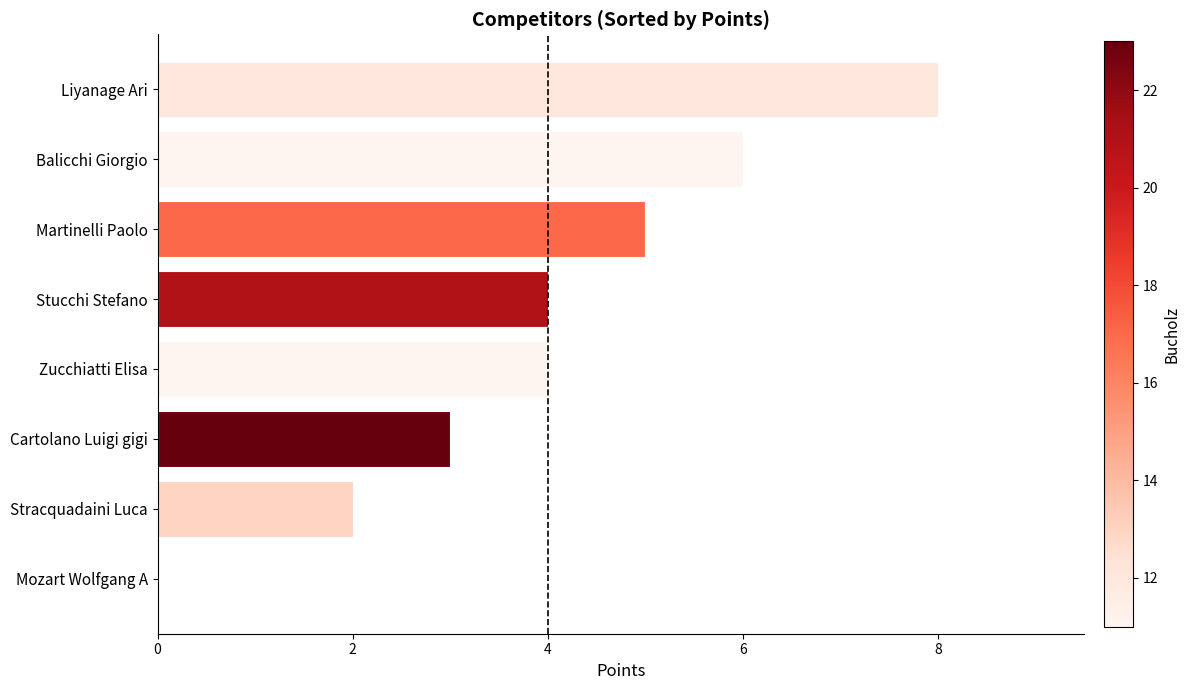

Are the bars horizontal?

Yes